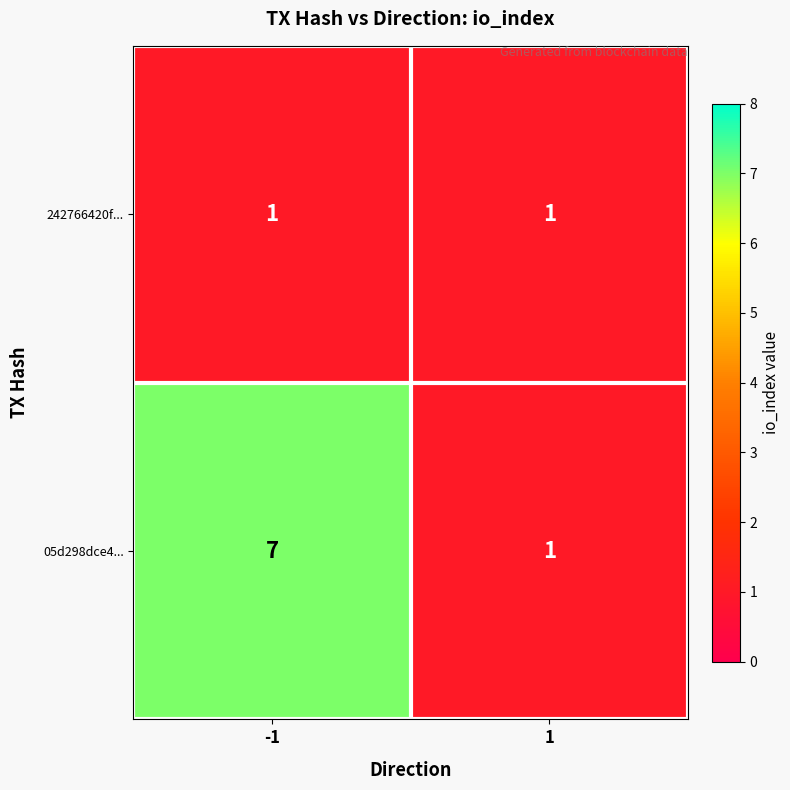

What is the sum of all 05d298dce4... values?

8